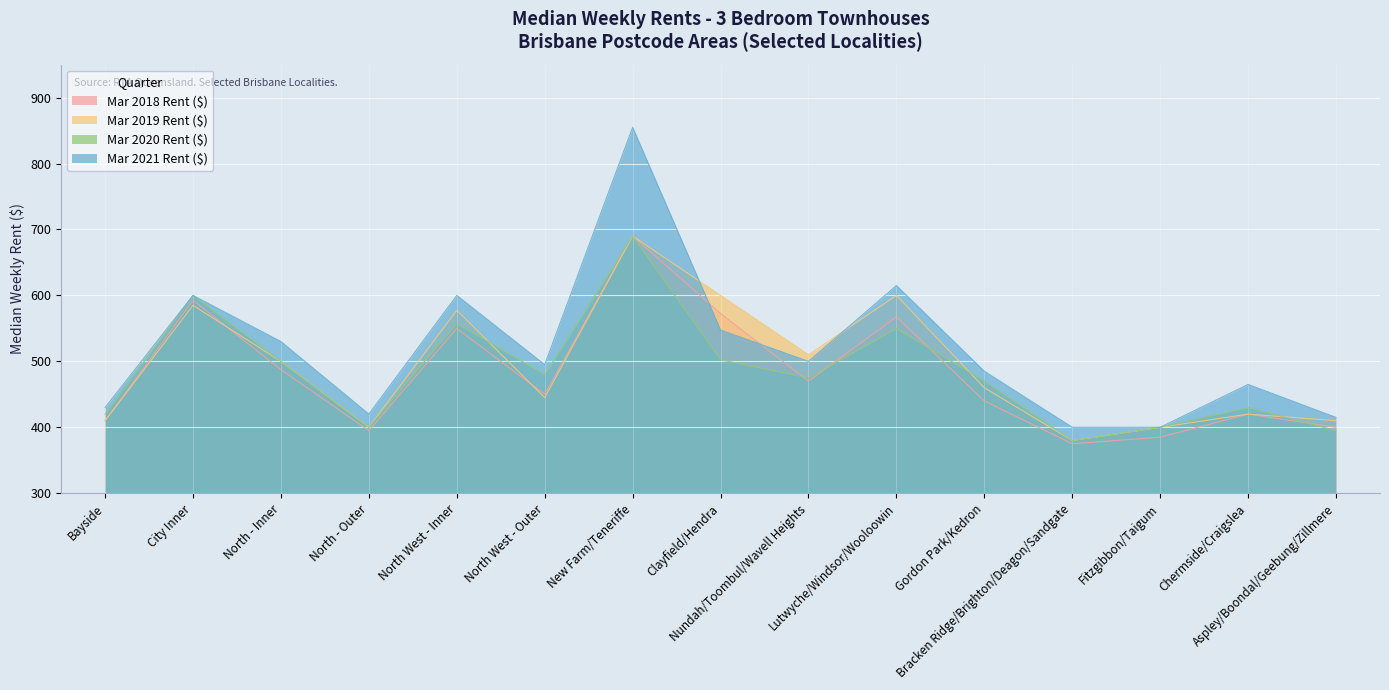

How many values in the Mar 2021 Rent ($) series exceed 495?

7